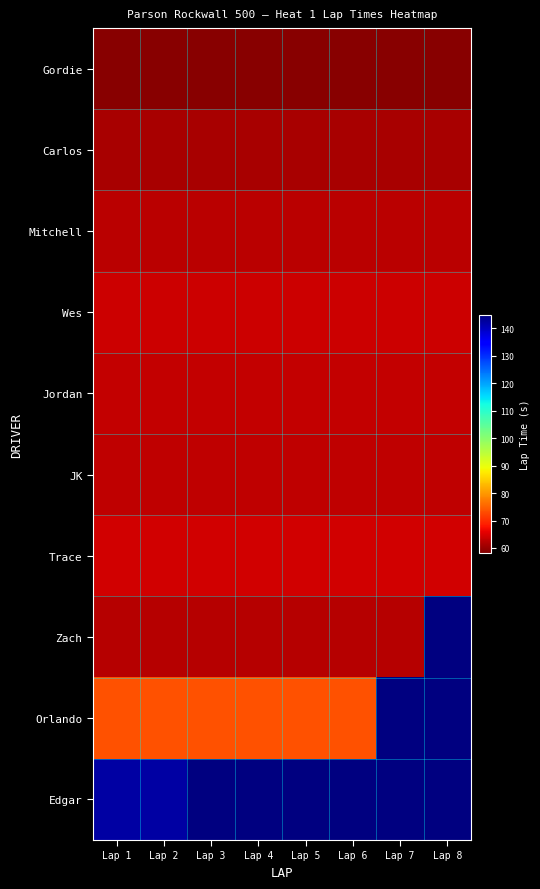

List the labels in order of Wes value, largest first.

Lap 1, Lap 2, Lap 3, Lap 4, Lap 5, Lap 6, Lap 7, Lap 8